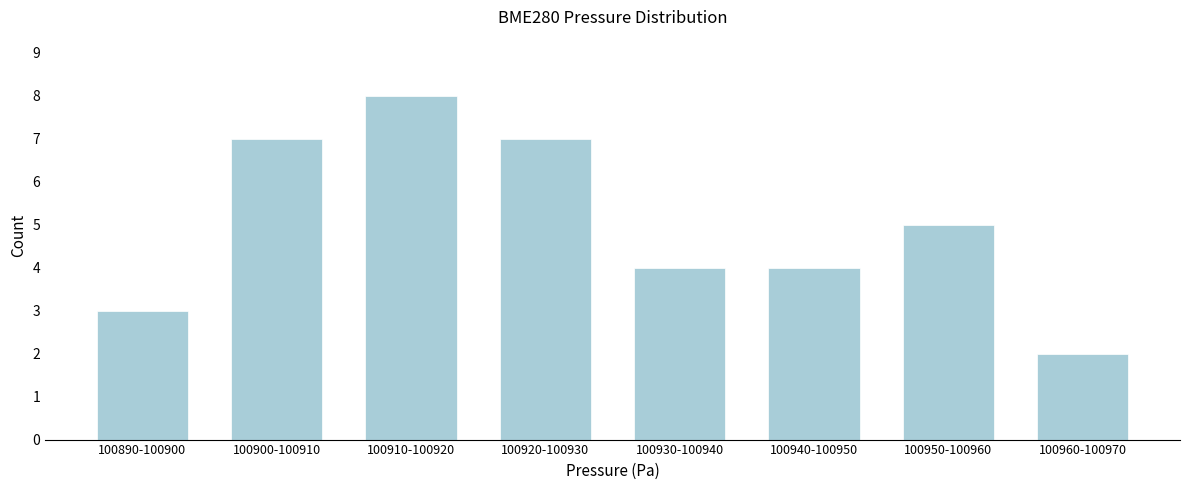

Reading right to left, what are all the values shown in this chart?

2	5	4	4	7	8	7	3